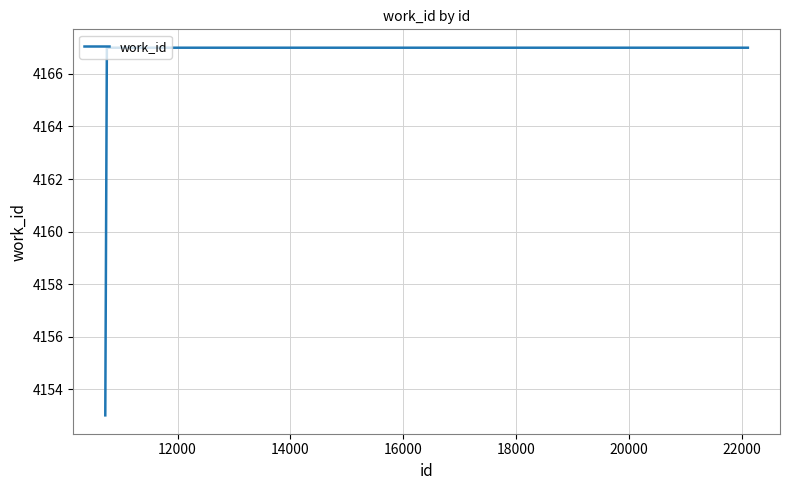

Reading left to right, what are all the values shown in this chart?

4153	4167	4167	4167	4167	4167	4167	4167	4167	4167